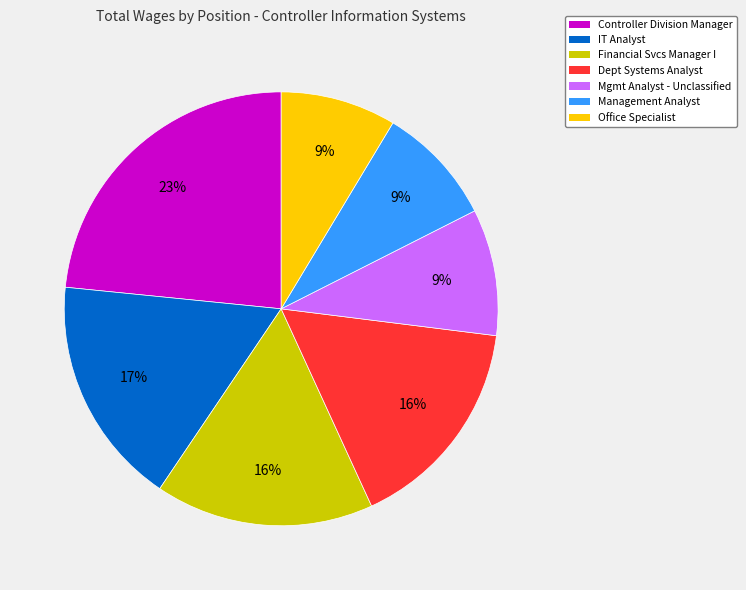

Is there a majority slice in this chart?

No